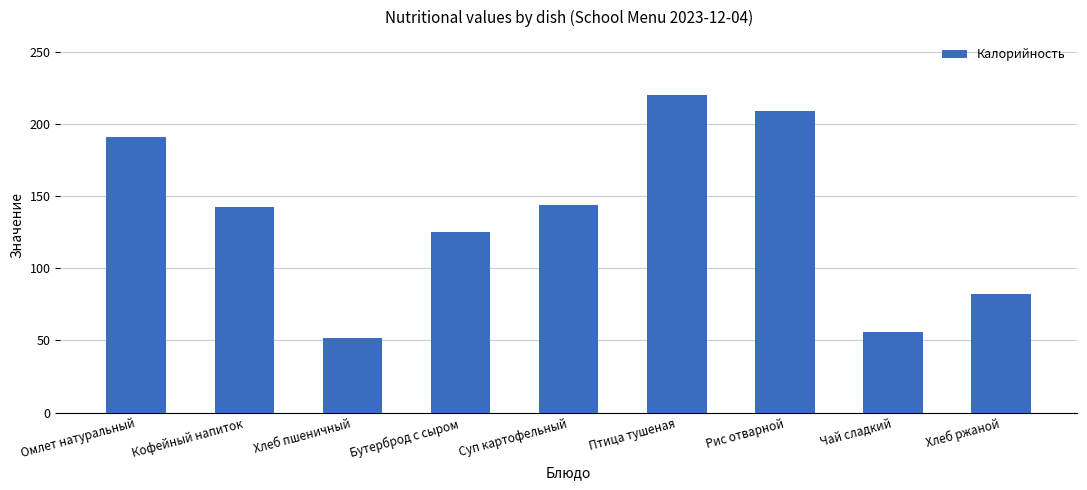

What is the ratio of the value at Бутерброд с сыром to the value at Кофейный напиток?

0.9